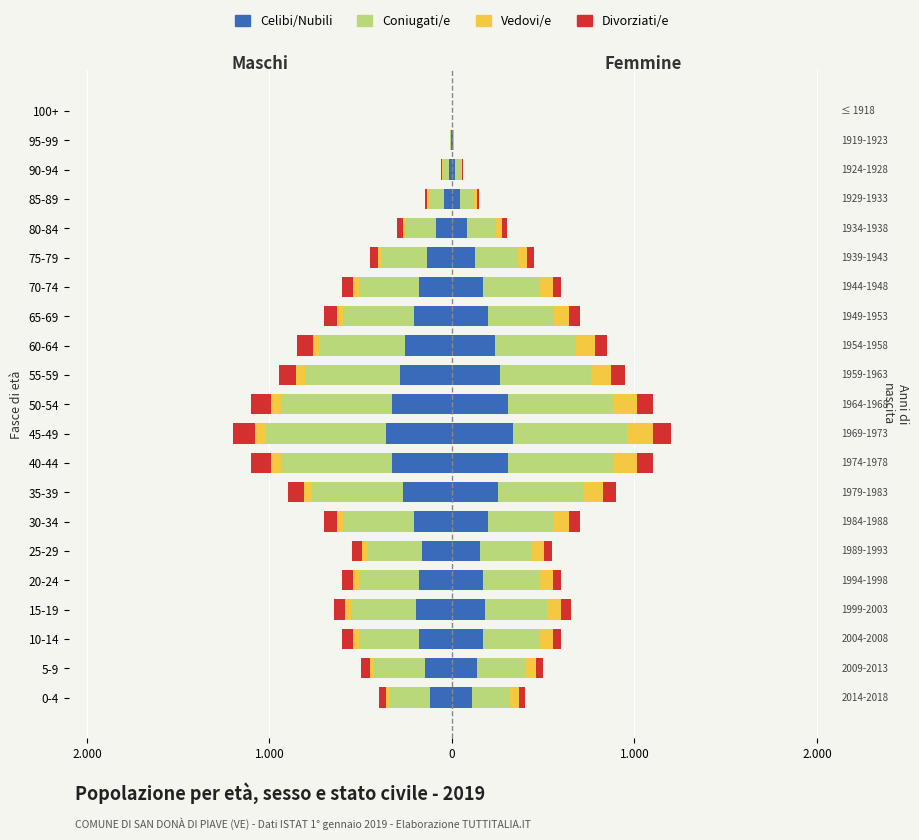

What is the sum of all Celibi/Nubili values?

-3712